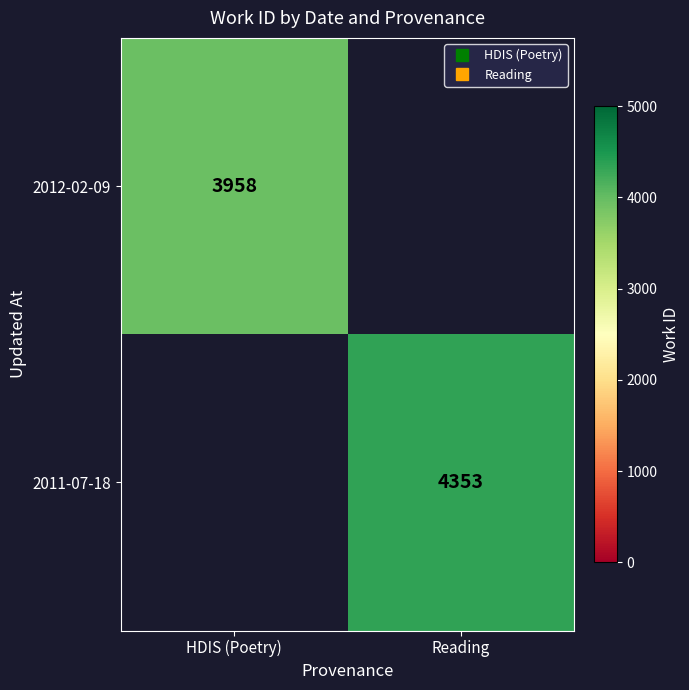

Is it true that 2012-02-09 equals 3958 at HDIS (Poetry)?

True